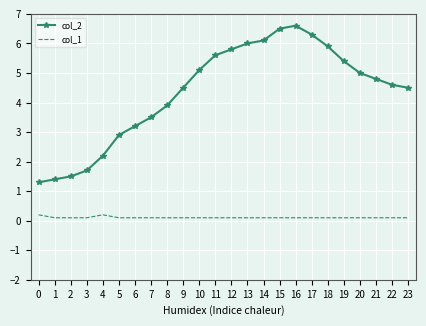

Reading left to right, what are all the values shown in this chart?

col_2: 1.3	1.4	1.5	1.7	2.2	2.9	3.2	3.5	3.9	4.5	5.1	5.6	5.8	6.0	6.1	6.5	6.6	6.3	5.9	5.4	5.0	4.8	4.6	4.5
col_1: 0.2	0.1	0.1	0.1	0.2	0.1	0.1	0.1	0.1	0.1	0.1	0.1	0.1	0.1	0.1	0.1	0.1	0.1	0.1	0.1	0.1	0.1	0.1	0.1